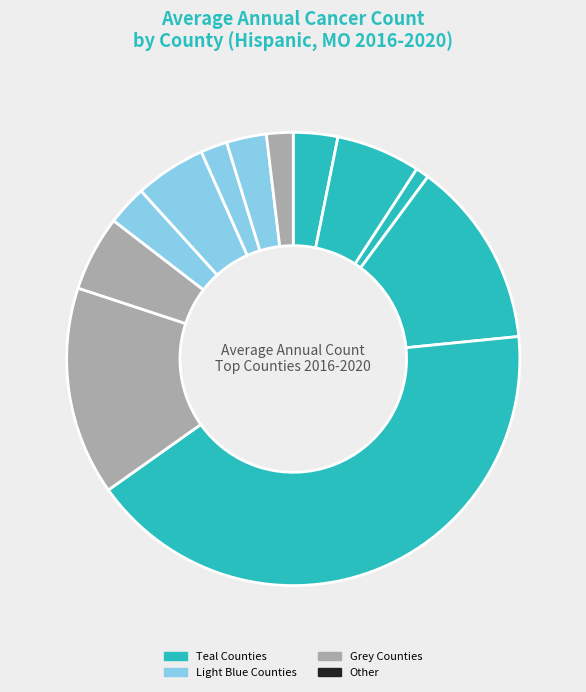

Count the number of slices in the pie.

12